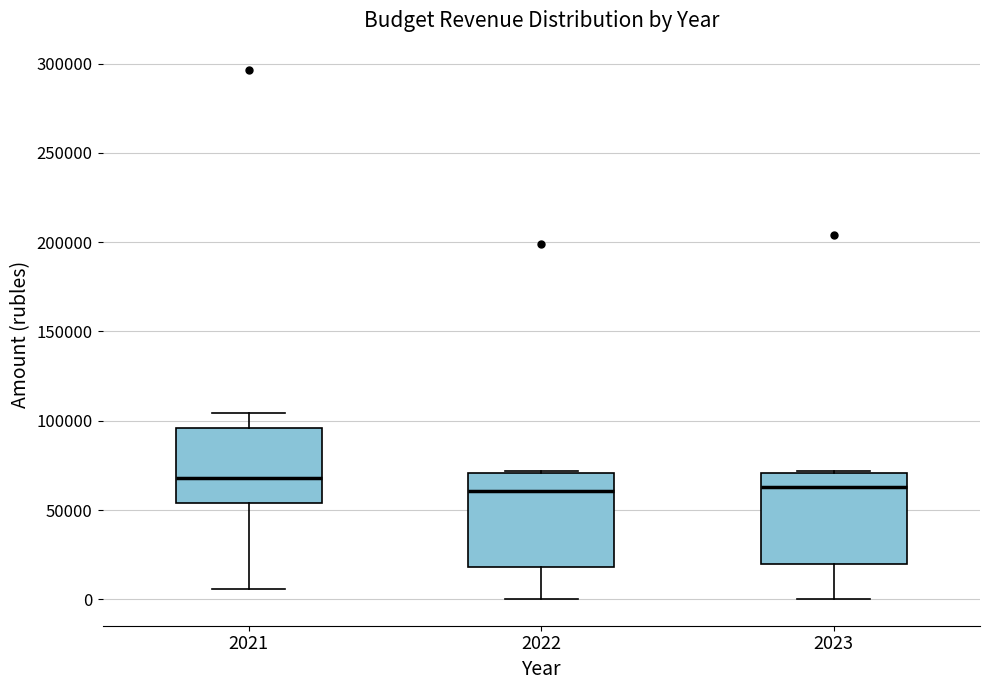

Reading left to right, read every box against the y-axis: the position of its median line, the range the box covers, and the ends of its whiskers. The values are not printed on the chart, so give them approximately, as read against the axis.

2021: median 70000, box 55000 to 95000, whiskers 5000 to 105000
2022: median 60000, box 20000 to 70000, whiskers 0 to 70000
2023: median 65000, box 20000 to 70000, whiskers 0 to 70000